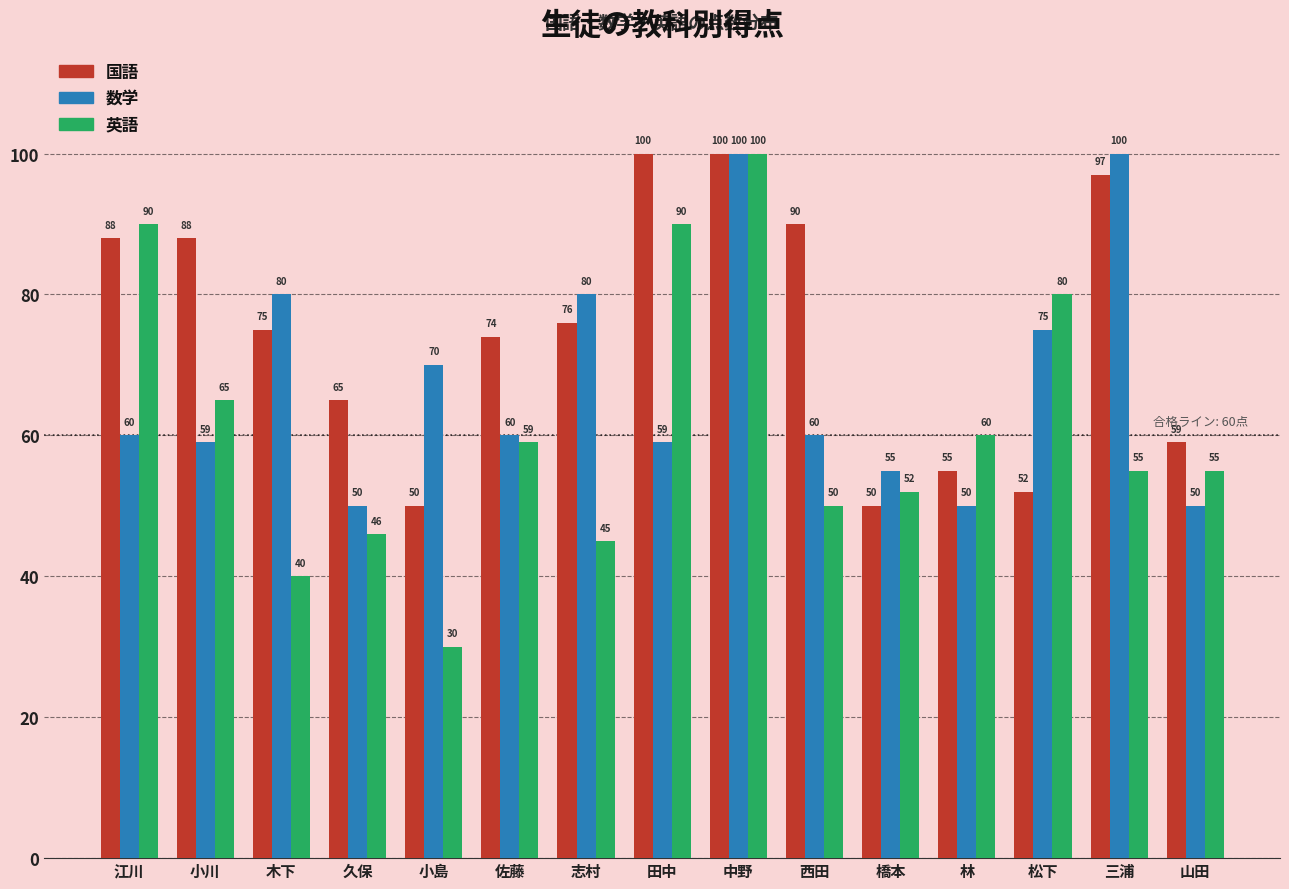

Are the bars grouped side by side (vs. stacked)?

Yes